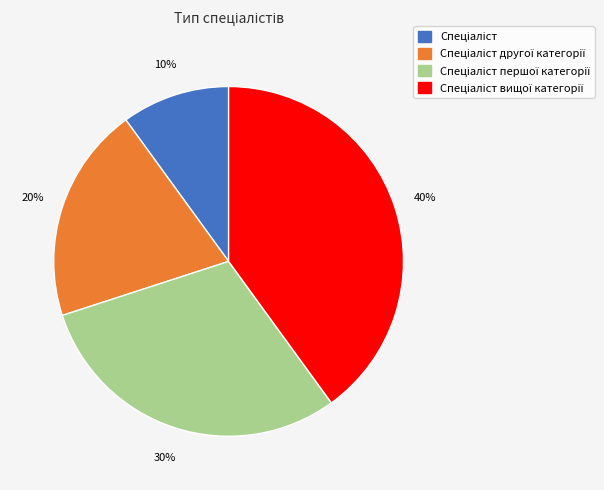

Does any single category account for the majority?

No